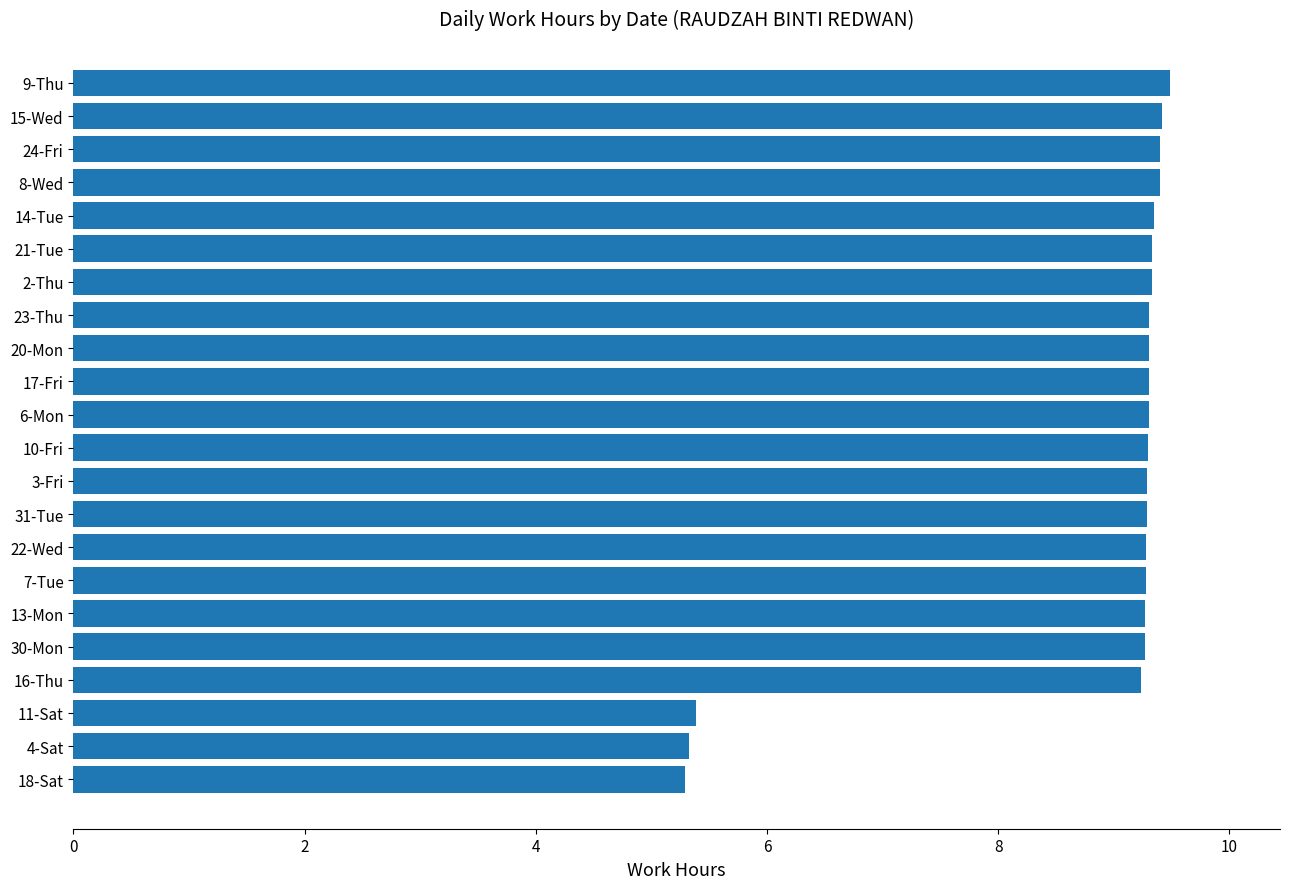

What is the change in value from 18-Sat to 15-Wed?

+4.1